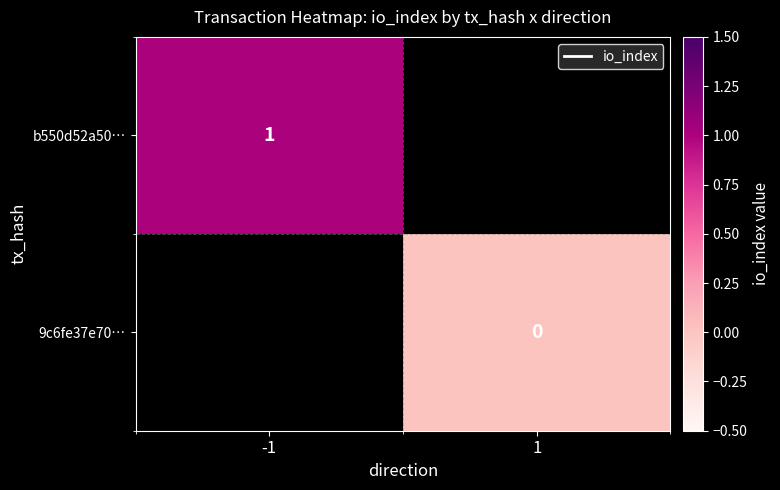

Is it true that b550d52a50… equals 2 at -1?

False